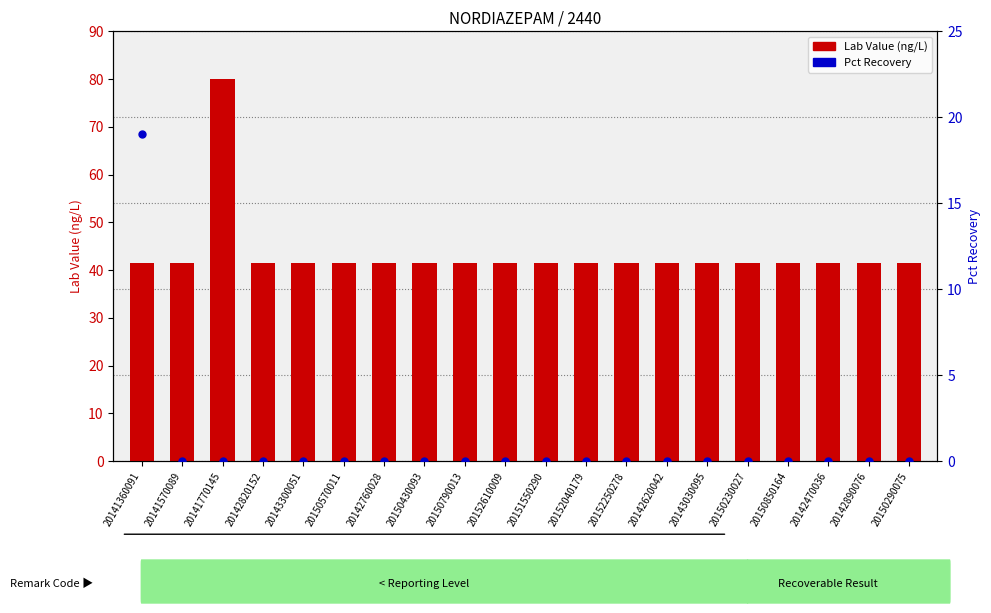

At which category is the sum across all series the highest?

20141770145